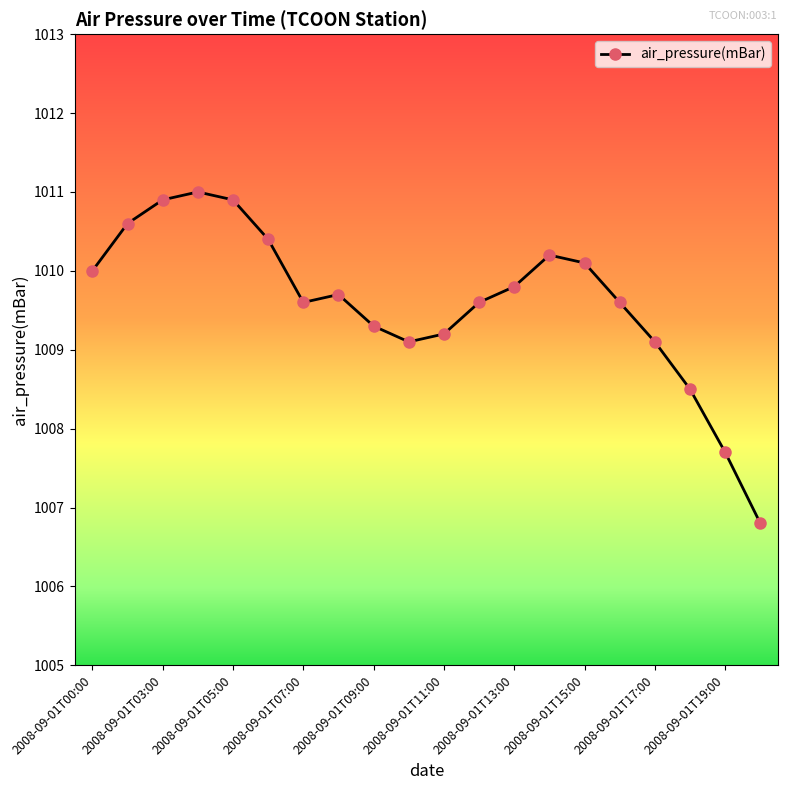

What is the sum of all values?

20192.1